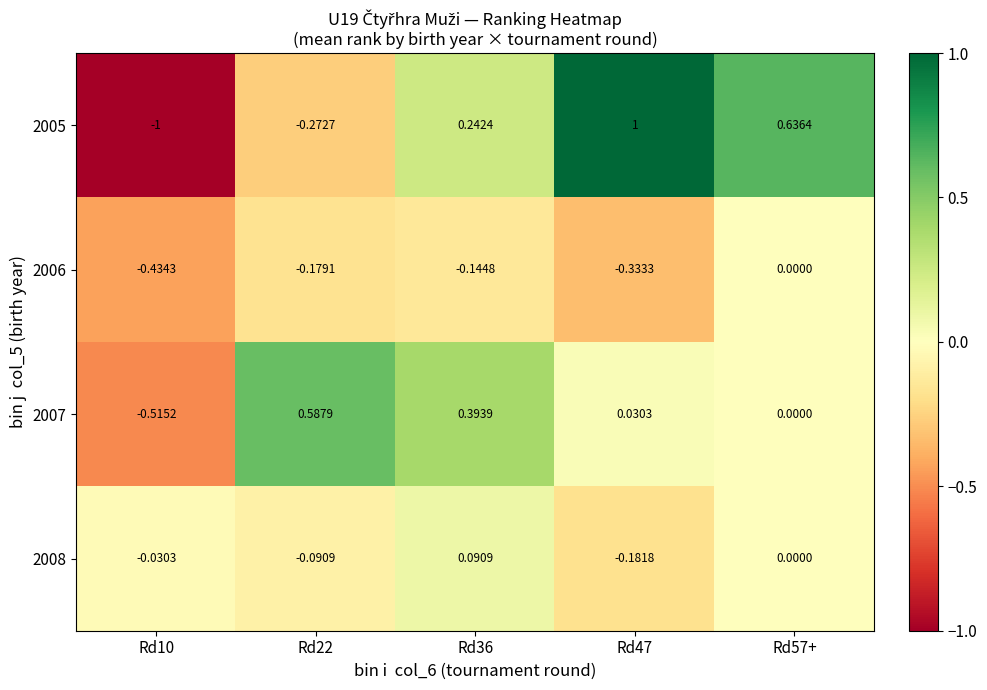

What is the maximum value shown in the chart?

1.0